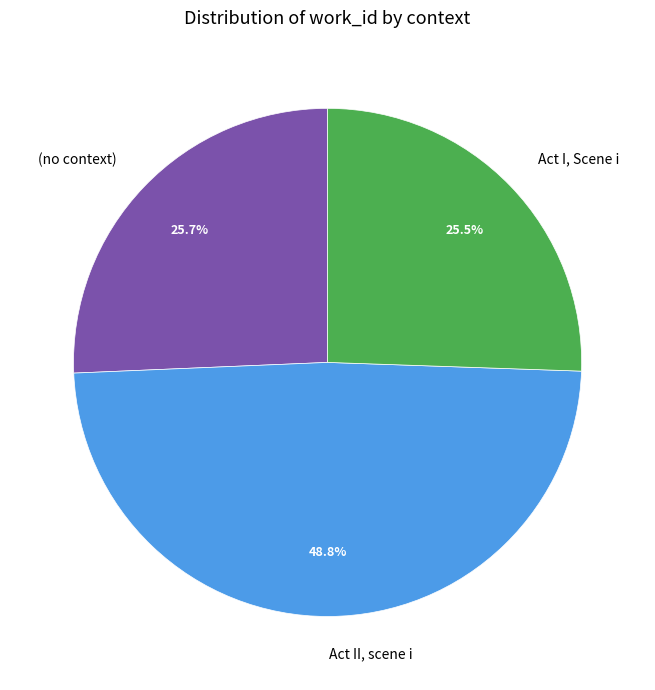

What percentage is the Act II, scene i slice, to the nearest percent?

49%